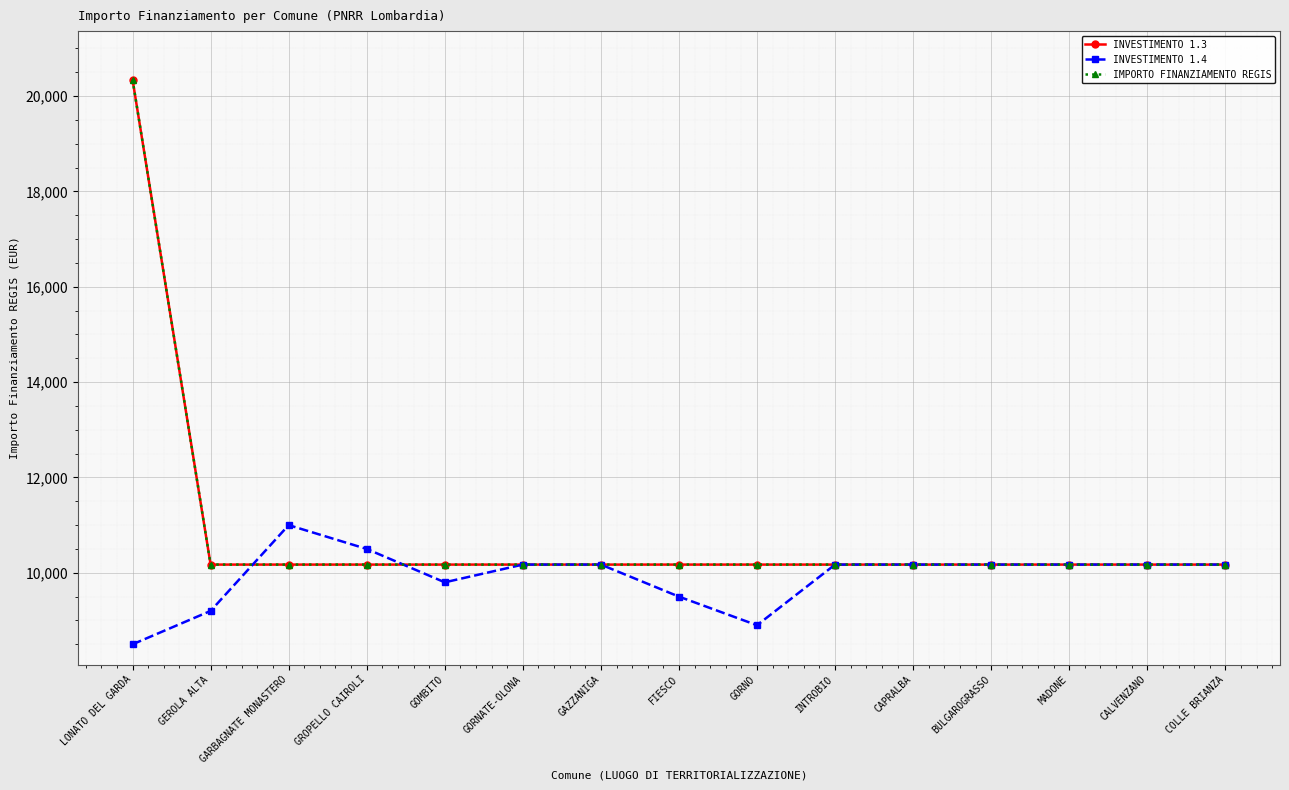

What is the total value across all series at MADONE?

30516